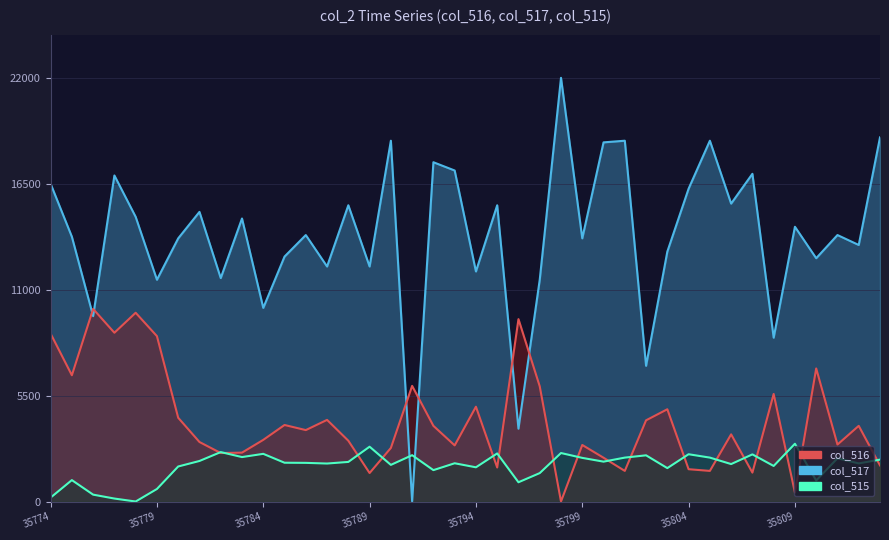

Is it true that col_516 equals 8587.2 at 35779?

True